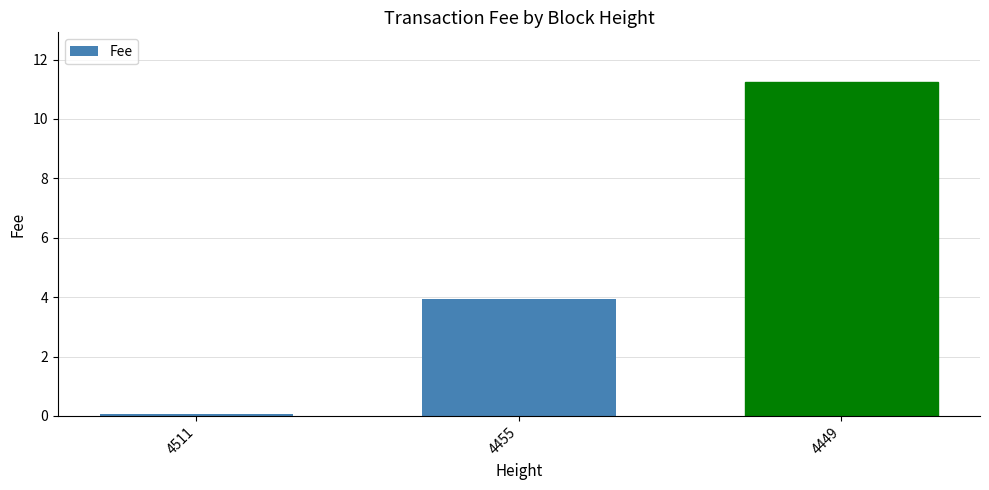

Does the chart contain stacked bars?

No